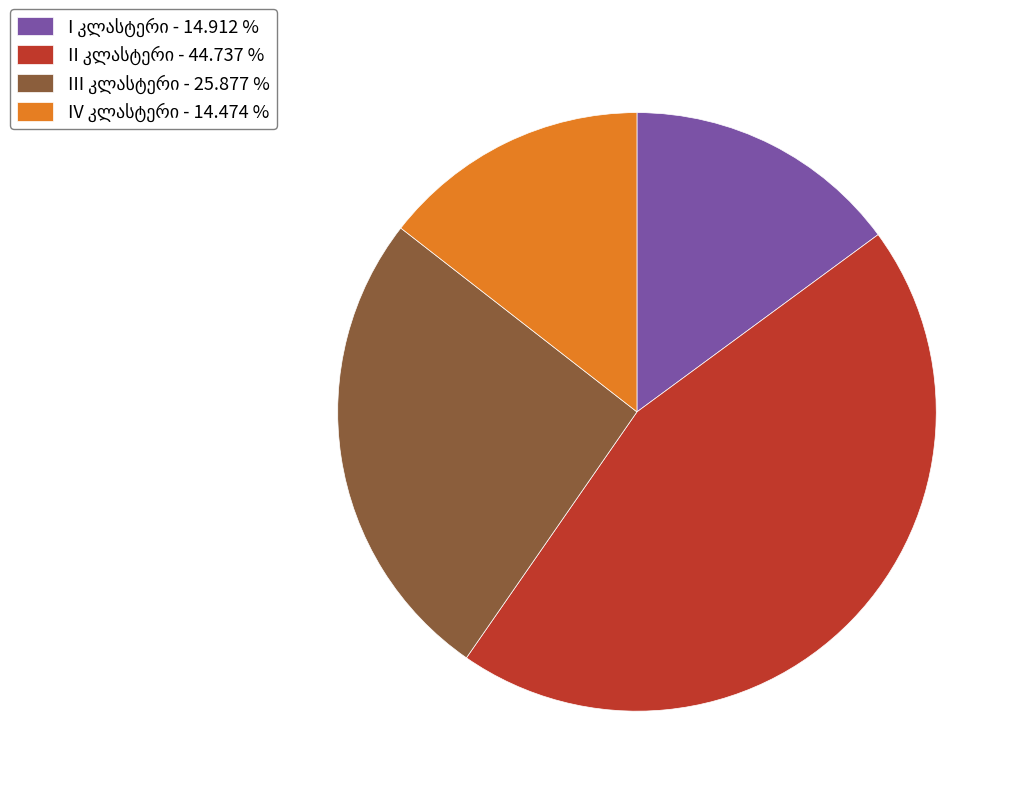

Is there a majority slice in this chart?

No